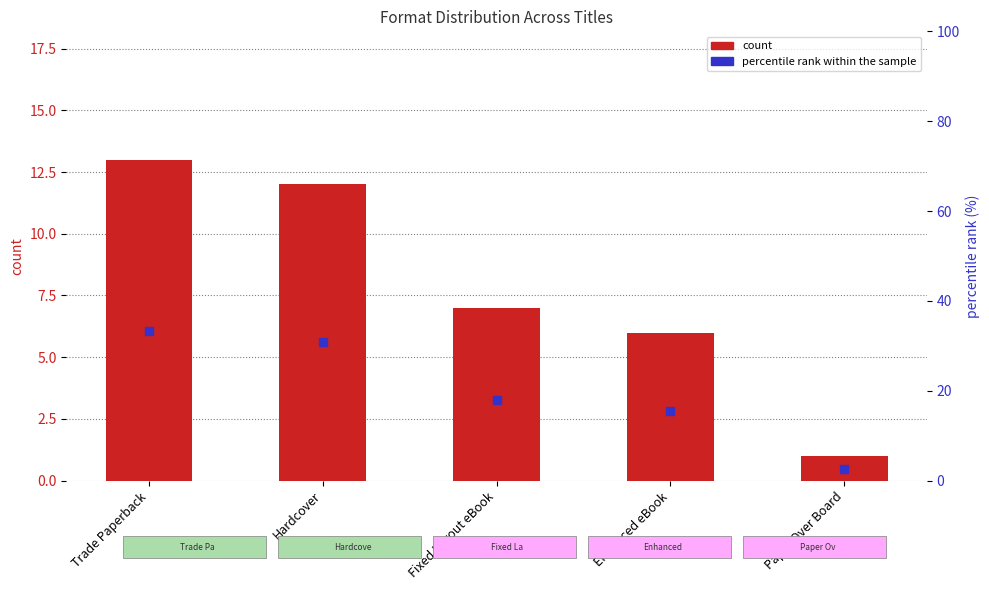

Which series reaches the minimum Y coordinate?

count